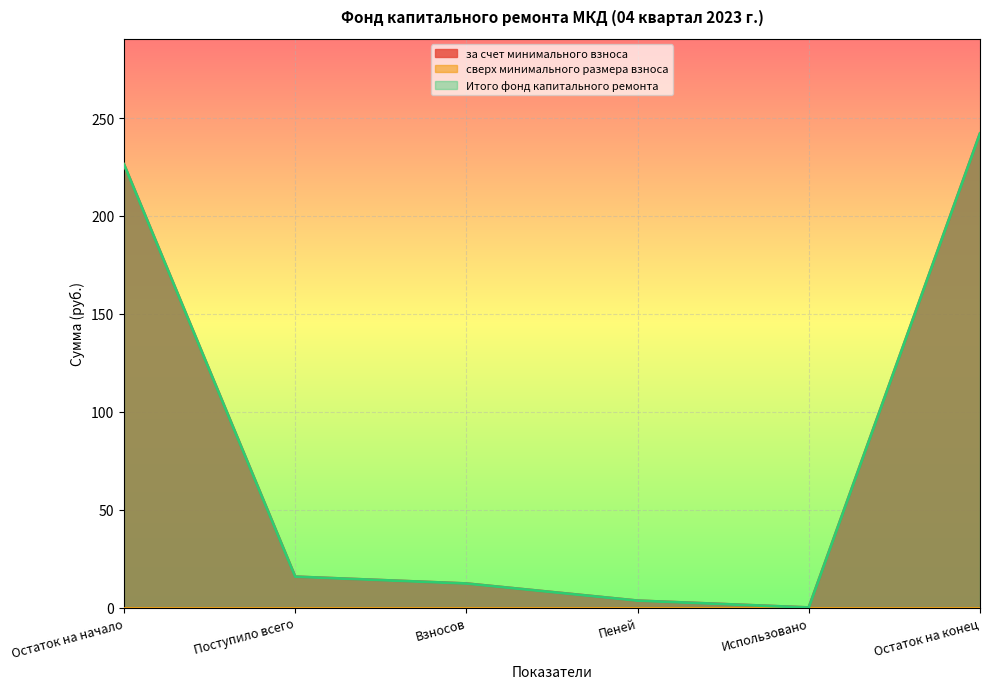

How many lines are shown in the chart?

3